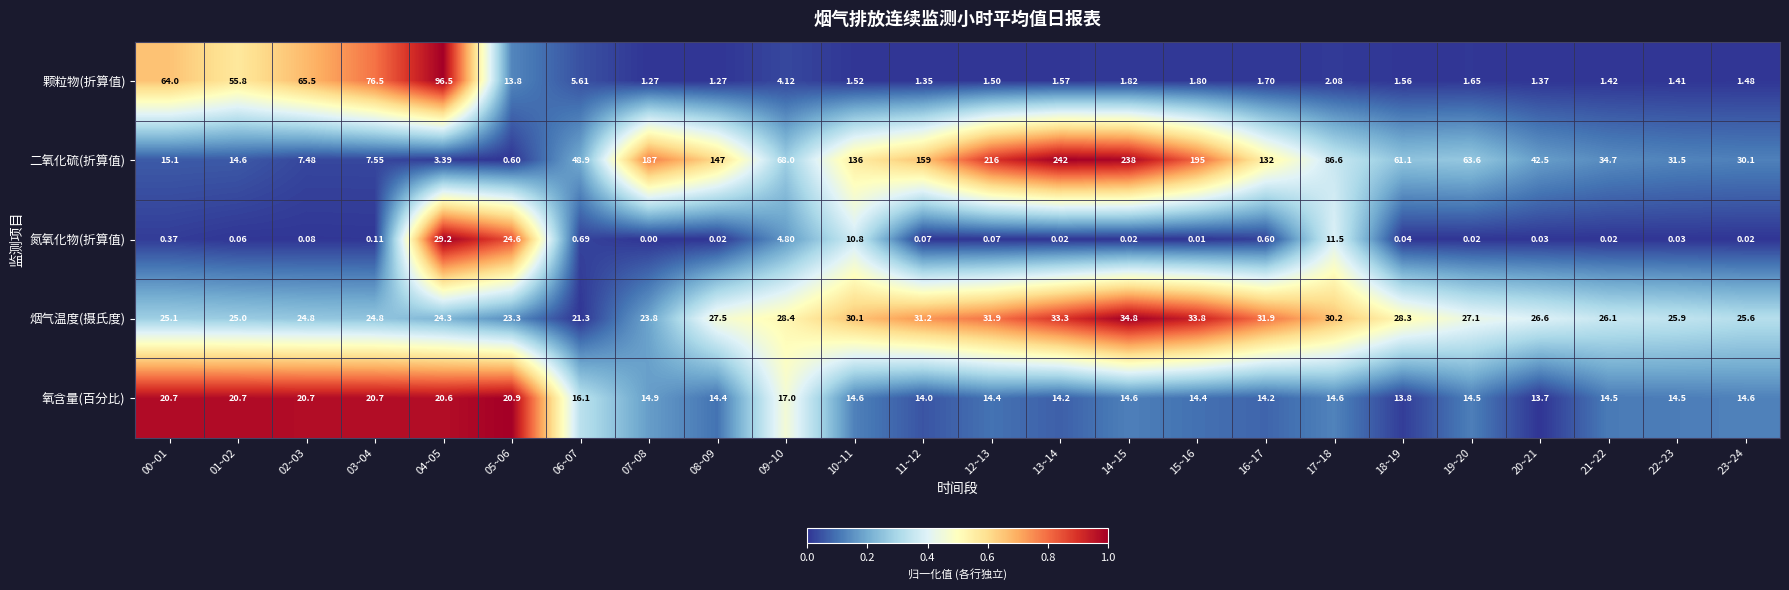

Rank the series by their maximum value, from highest to lowest.

二氧化硫(折算值), 颗粒物(折算值), 烟气温度(摄氏度), 氮氧化物(折算值), 氧含量(百分比)